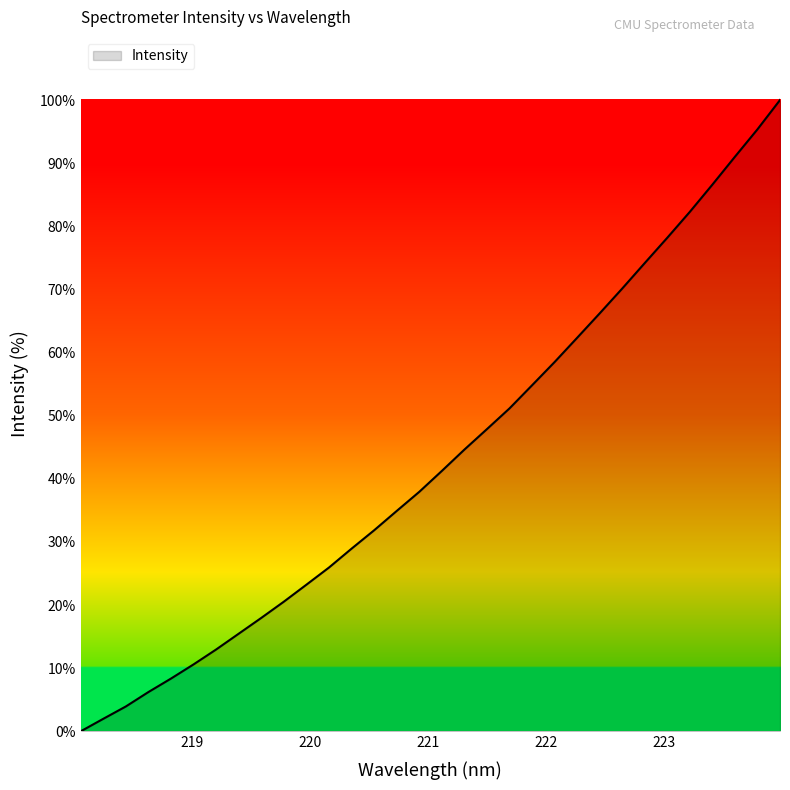

What is the greatest value displayed?

100.0